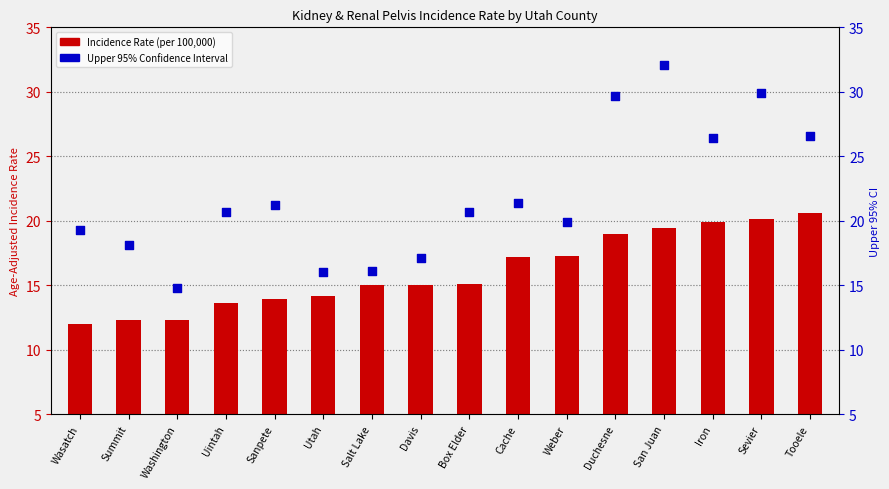

At how many categories does at least one series exceed 23?

5